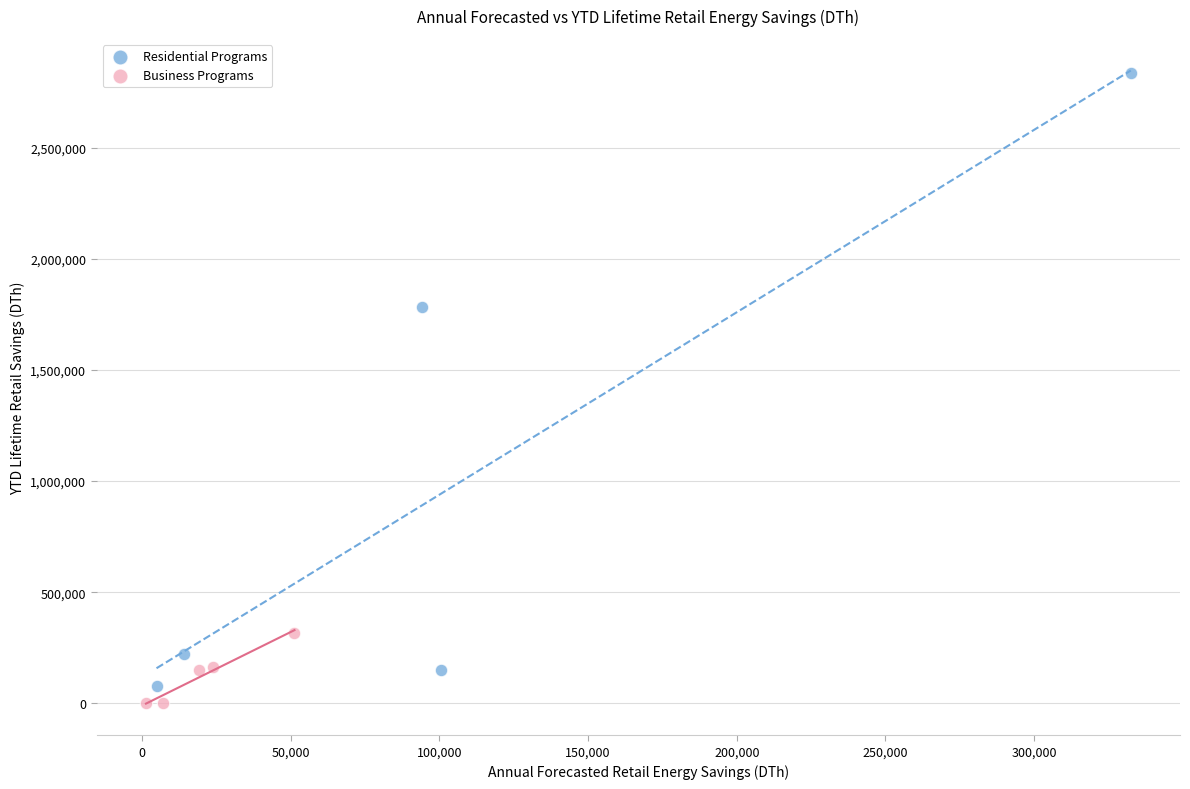

Which series has the widest spread of Y values?

Residential Programs